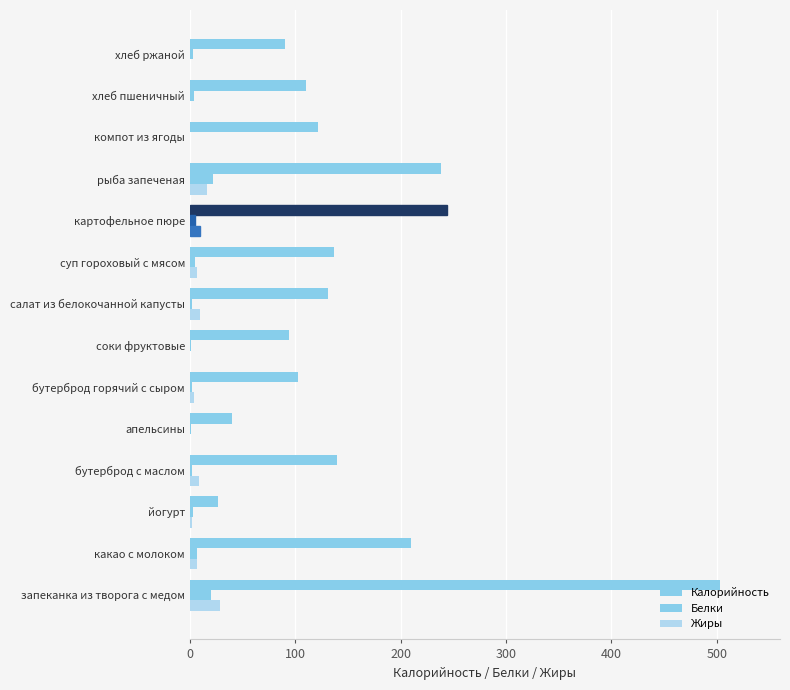

How many categories are shown in the chart?

14